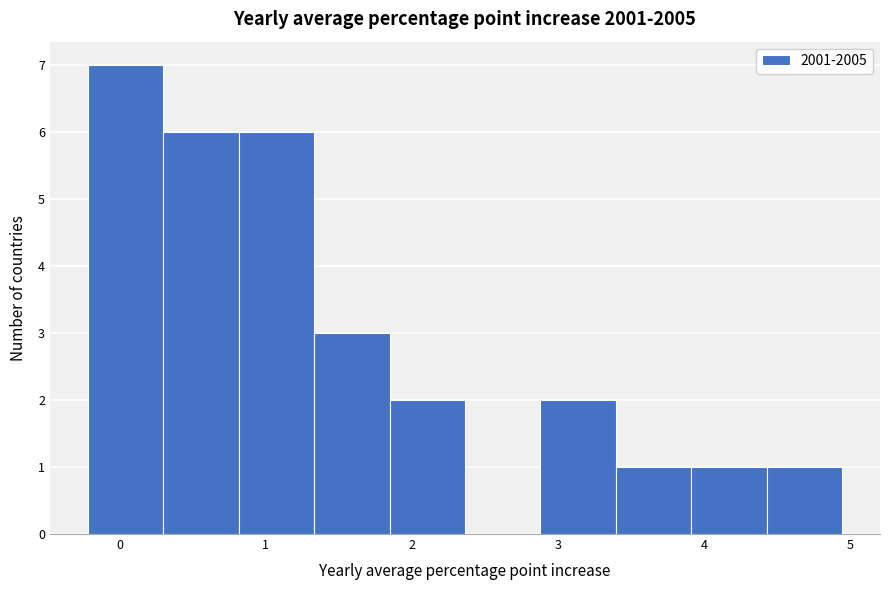

Reading left to right, list every bar in this chart as the range it spans on the x-axis followed by its height. Neither the bar edges nor the heights are printed on the chart, so give them approximately, as read against the axes.

-0.2 to 0.3: 7
0.3 to 0.8: 6
0.8 to 1.3: 6
1.3 to 1.8: 3
1.8 to 2.4: 2
2.4 to 2.9: 0
2.9 to 3.4: 2
3.4 to 3.9: 1
3.9 to 4.4: 1
4.4 to 4.9: 1